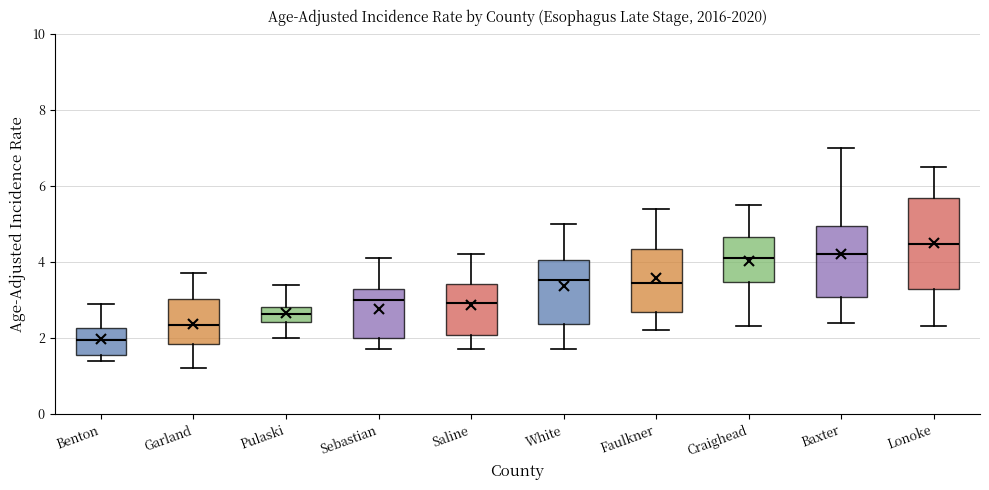

Reading left to right, read every box against the y-axis: the position of its median line, the range the box covers, and the ends of its whiskers. The values are not printed on the chart, so give them approximately, as read against the axis.

Benton: median 2.0, box 1.6 to 2.2, whiskers 1.4 to 3.0
Garland: median 2.4, box 1.8 to 3.0, whiskers 1.2 to 3.8
Pulaski: median 2.6, box 2.4 to 2.8, whiskers 2.0 to 3.4
Sebastian: median 3.0, box 2.0 to 3.2, whiskers 1.8 to 4.2
Saline: median 3.0, box 2.0 to 3.4, whiskers 1.8 to 4.2
White: median 3.6, box 2.4 to 4.0, whiskers 1.8 to 5.0
Faulkner: median 3.4, box 2.6 to 4.4, whiskers 2.2 to 5.4
Craighead: median 4.0, box 3.4 to 4.6, whiskers 2.4 to 5.6
Baxter: median 4.2, box 3.0 to 5.0, whiskers 2.4 to 7.0
Lonoke: median 4.4, box 3.2 to 5.6, whiskers 2.4 to 6.6